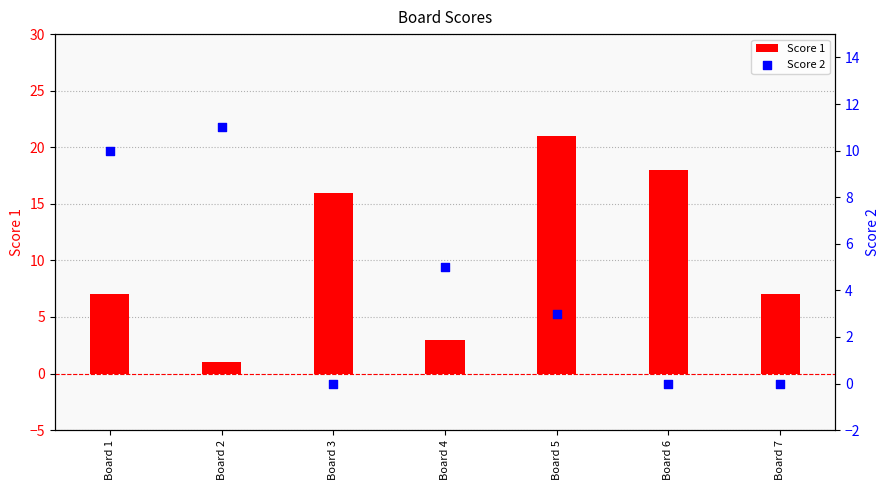

Which series contains the highest Y value?

Score 1